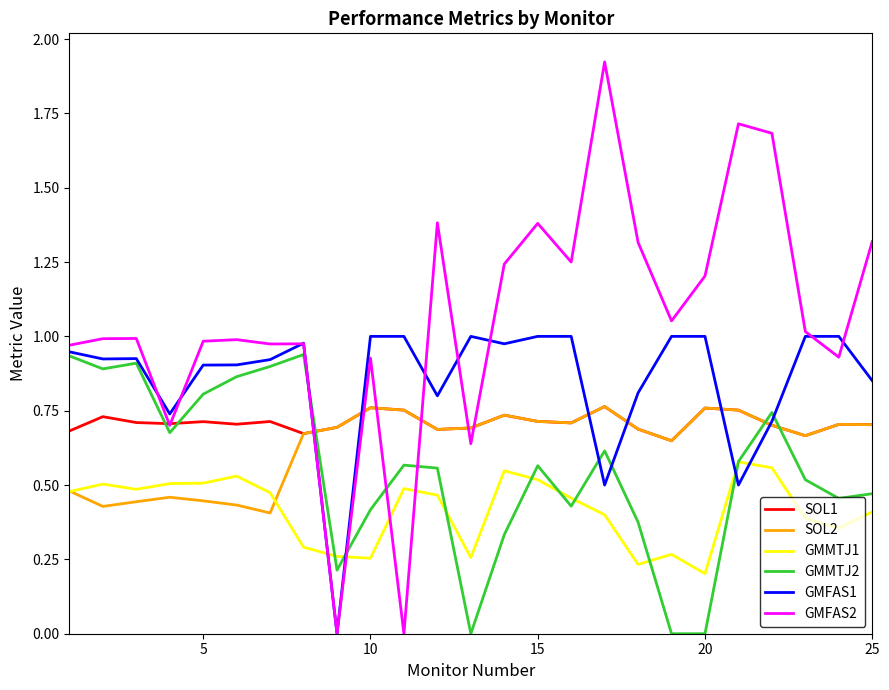

Which series ends up on top after the final intersection of GMFAS2 and GMMTJ2?

GMFAS2